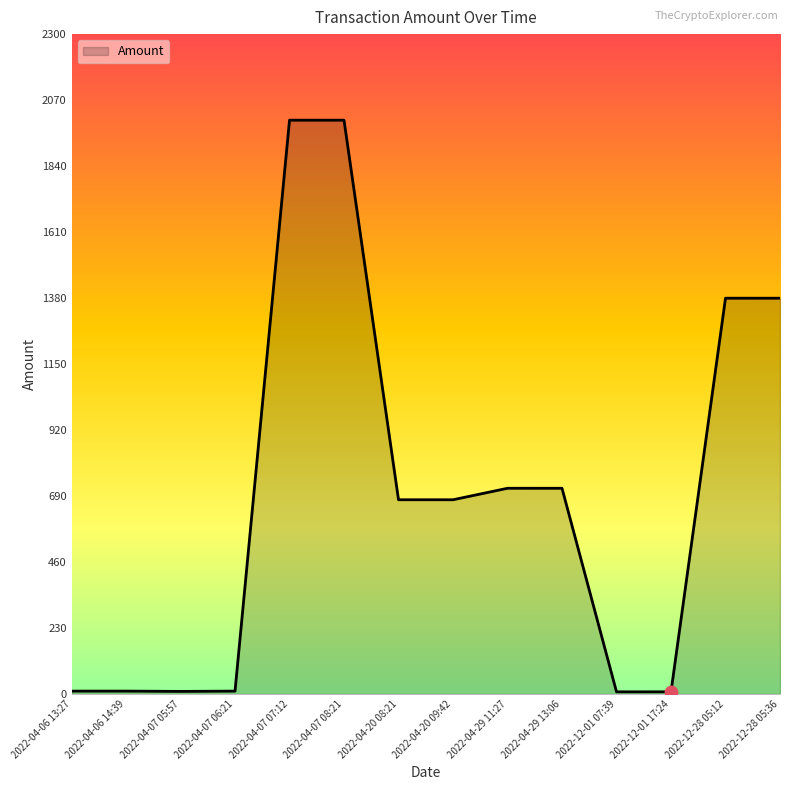

Which has a higher value, 2022-12-28 05:36 or 2022-04-07 08:21?

2022-04-07 08:21